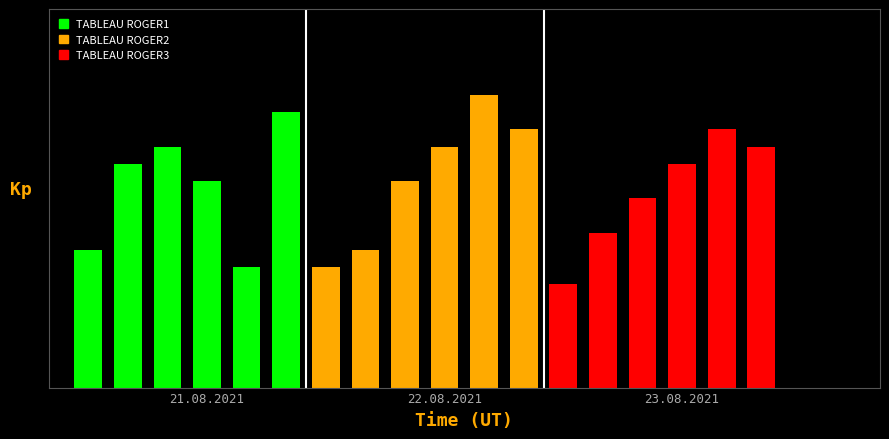

Count the number of categories in the chart.

6